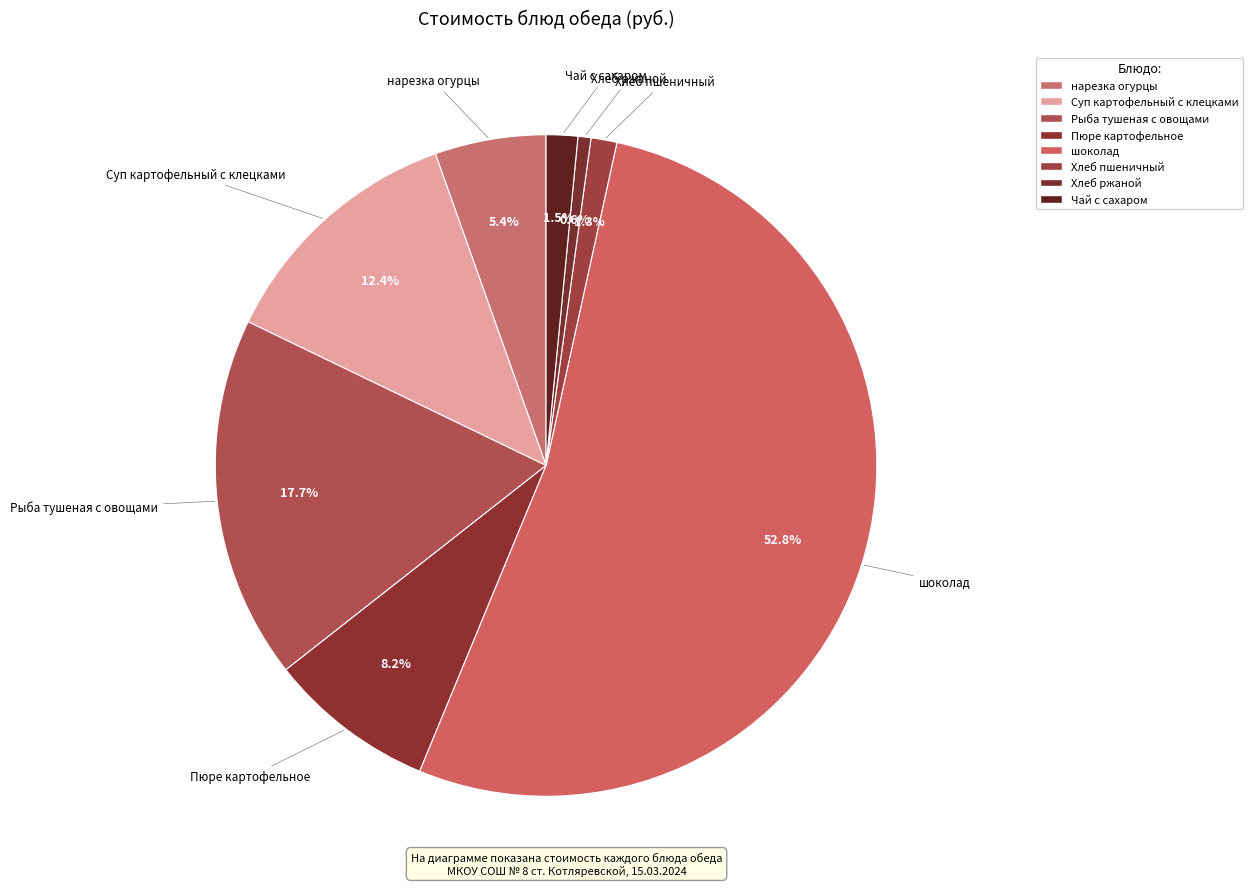

Rank the categories by value from lowest to highest.

Хлеб ржаной, Хлеб пшеничный, Чай с сахаром, нарезка огурцы, Пюре картофельное, Суп картофельный с клецками, Рыба тушеная с овощами, шоколад